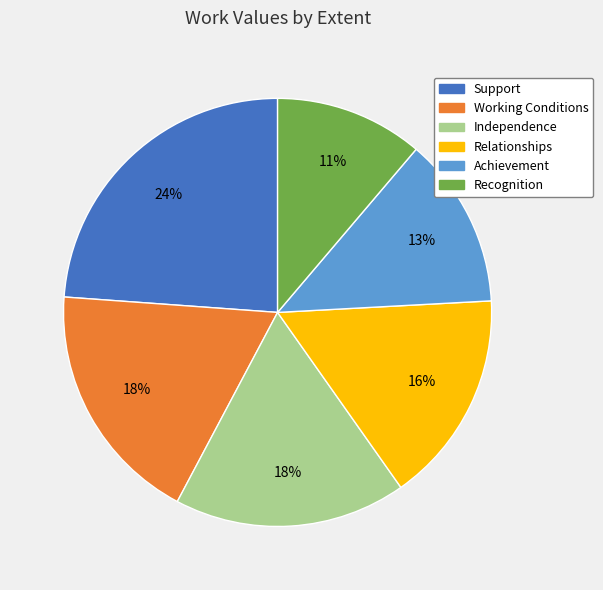

To the nearest percent, what is the combined percentage of Working Conditions and Independence?

36%